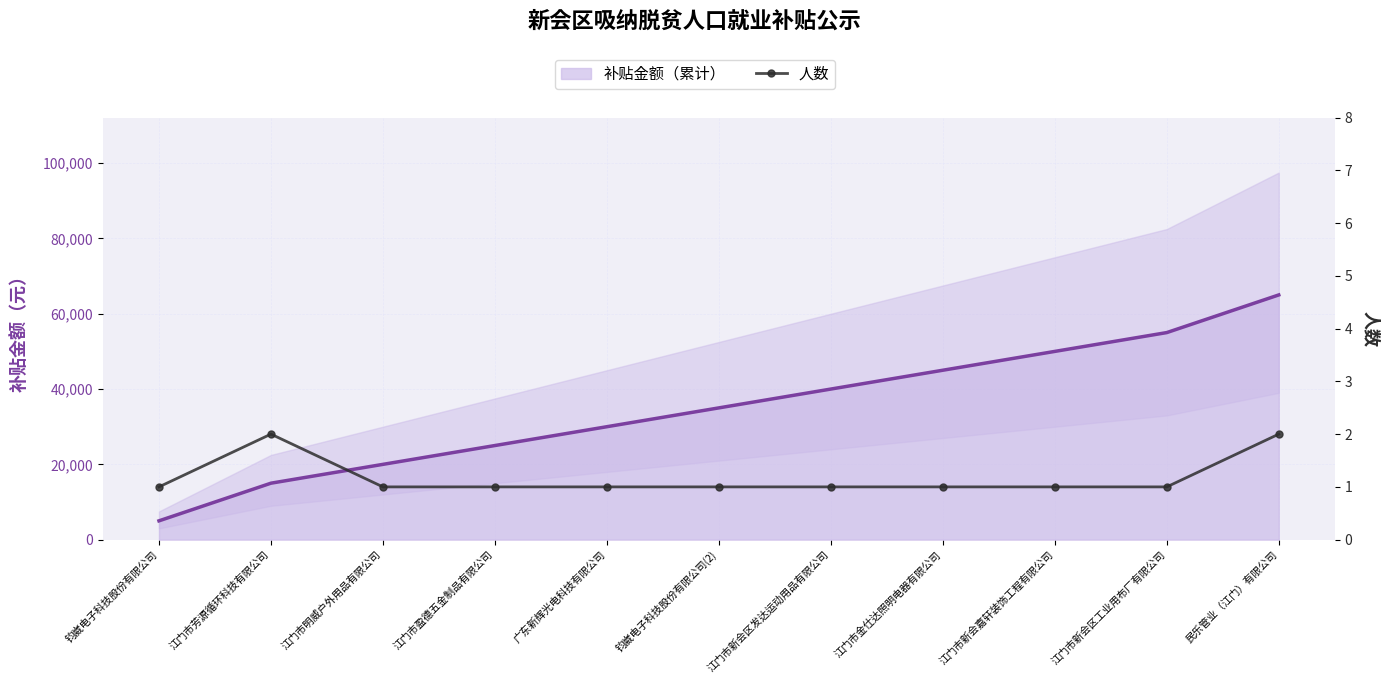

Which series has the largest range (max minus min)?

补贴金额（累计）